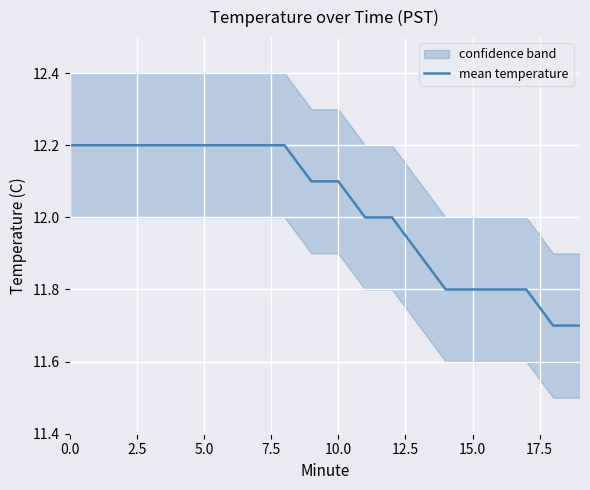

Reading right to left, what are all the values shown in this chart?

11.7	11.7	11.8	11.8	11.8	11.8	11.9	12.0	12.0	12.1	12.1	12.2	12.2	12.2	12.2	12.2	12.2	12.2	12.2	12.2